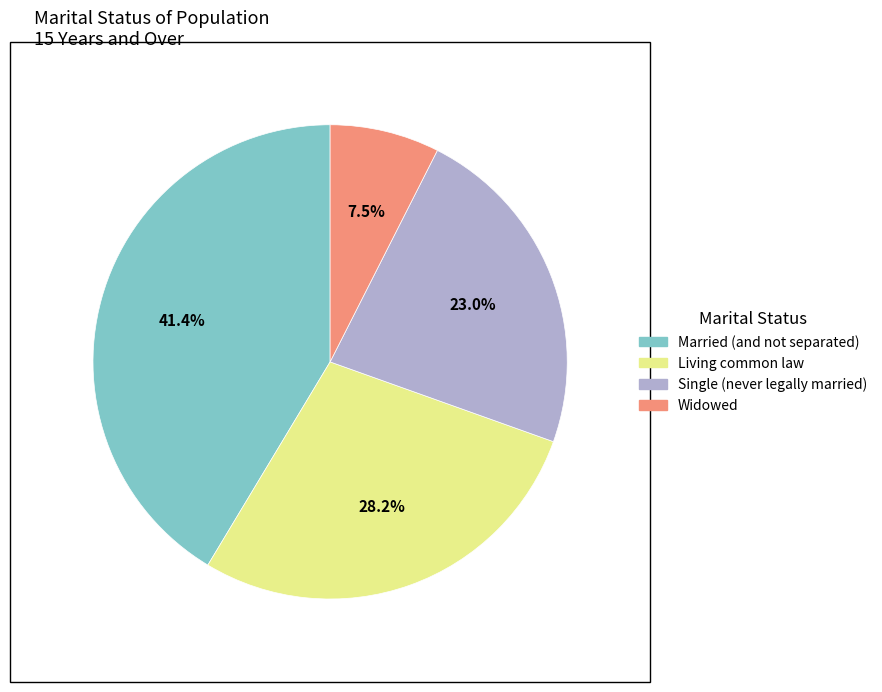

Is there any slice that represents more than half of the pie?

No